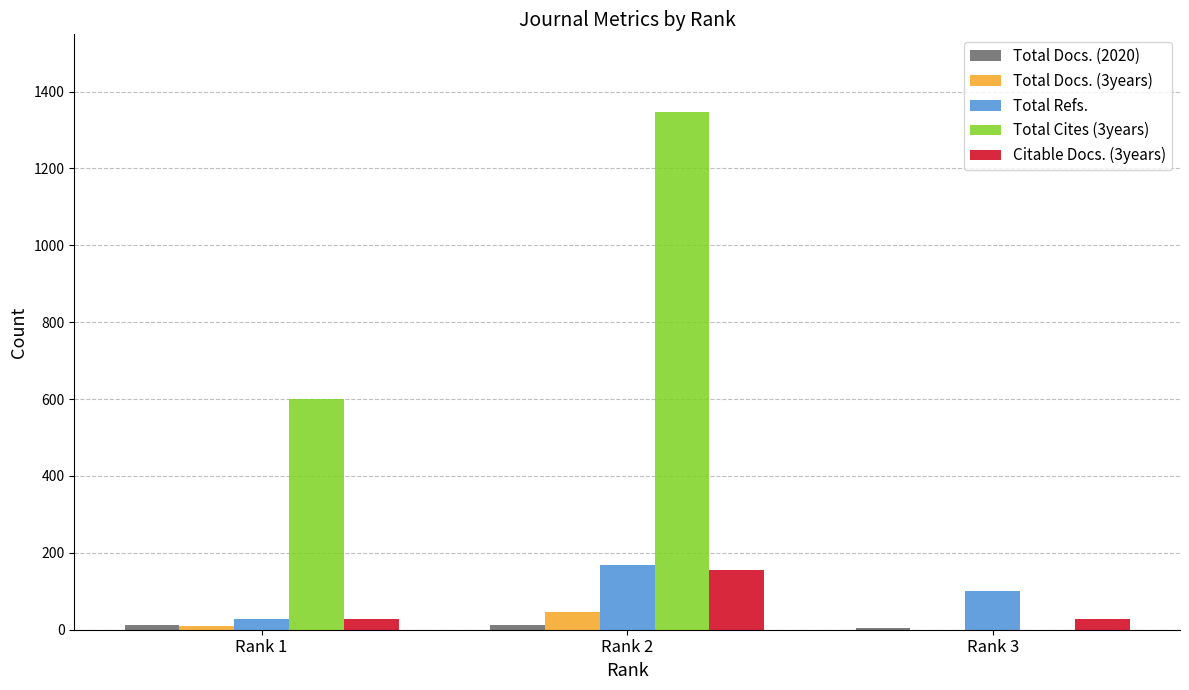

Which category has the highest value across all series?

Rank 2